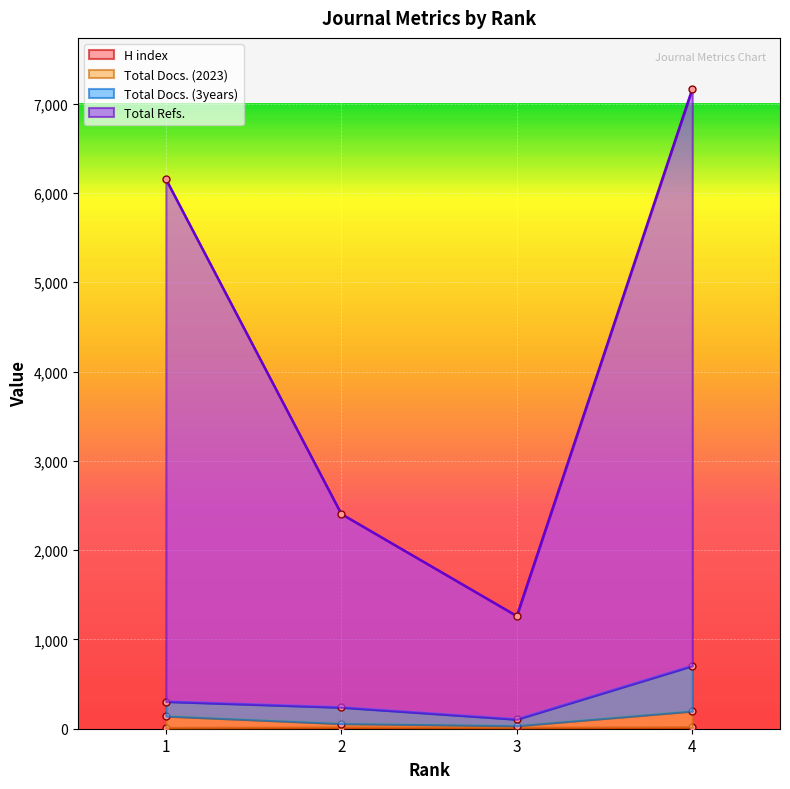

How many H index values are between 9 and 15?

3